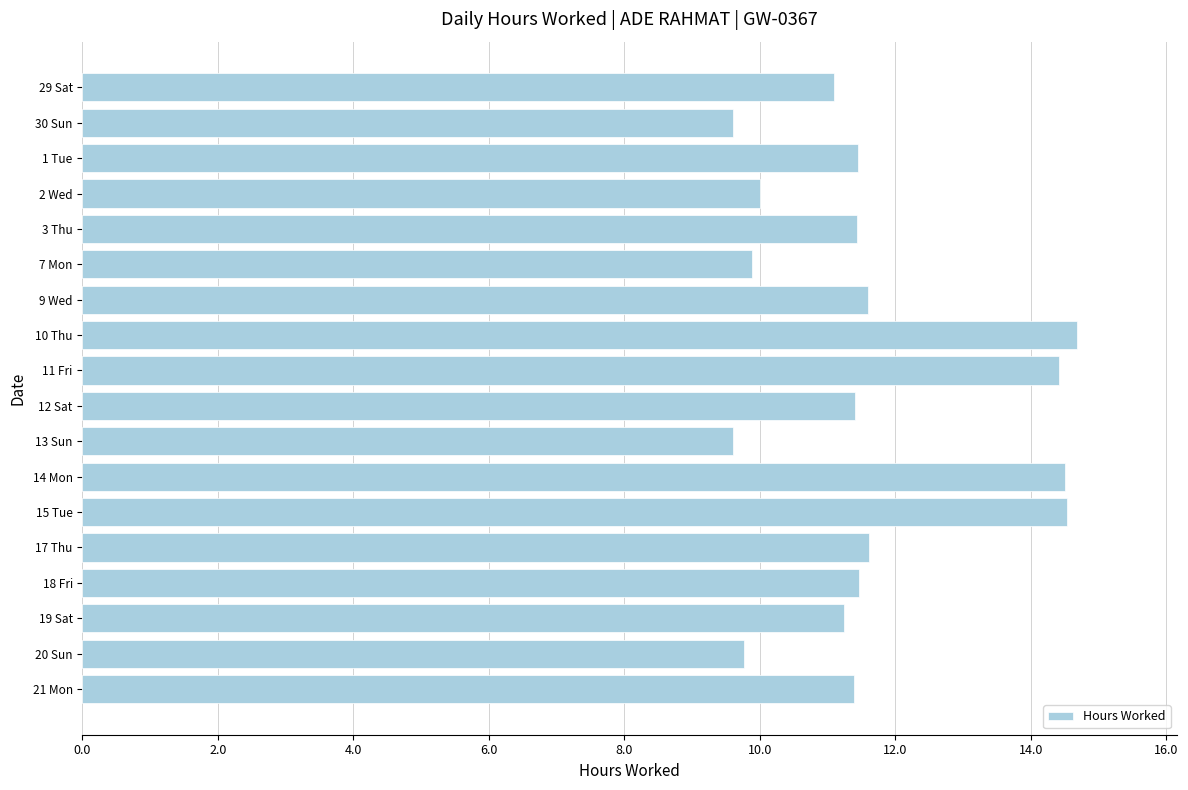

What is the greatest value displayed?

14.7